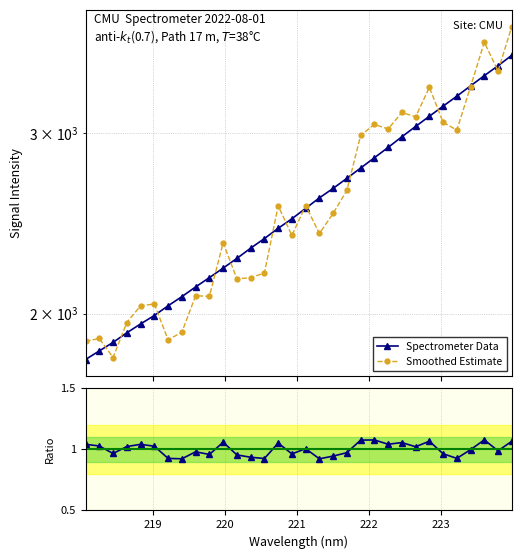

The Smoothed Estimate series shows 3679.5 at 29. True or false?

True